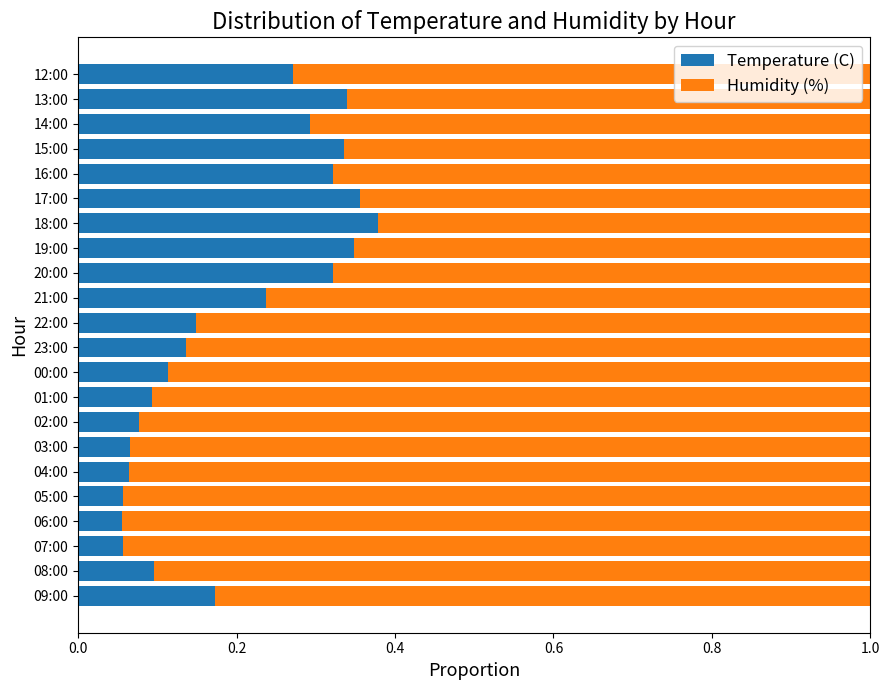

Which category has the highest value in the Temperature (C) series?

18:00